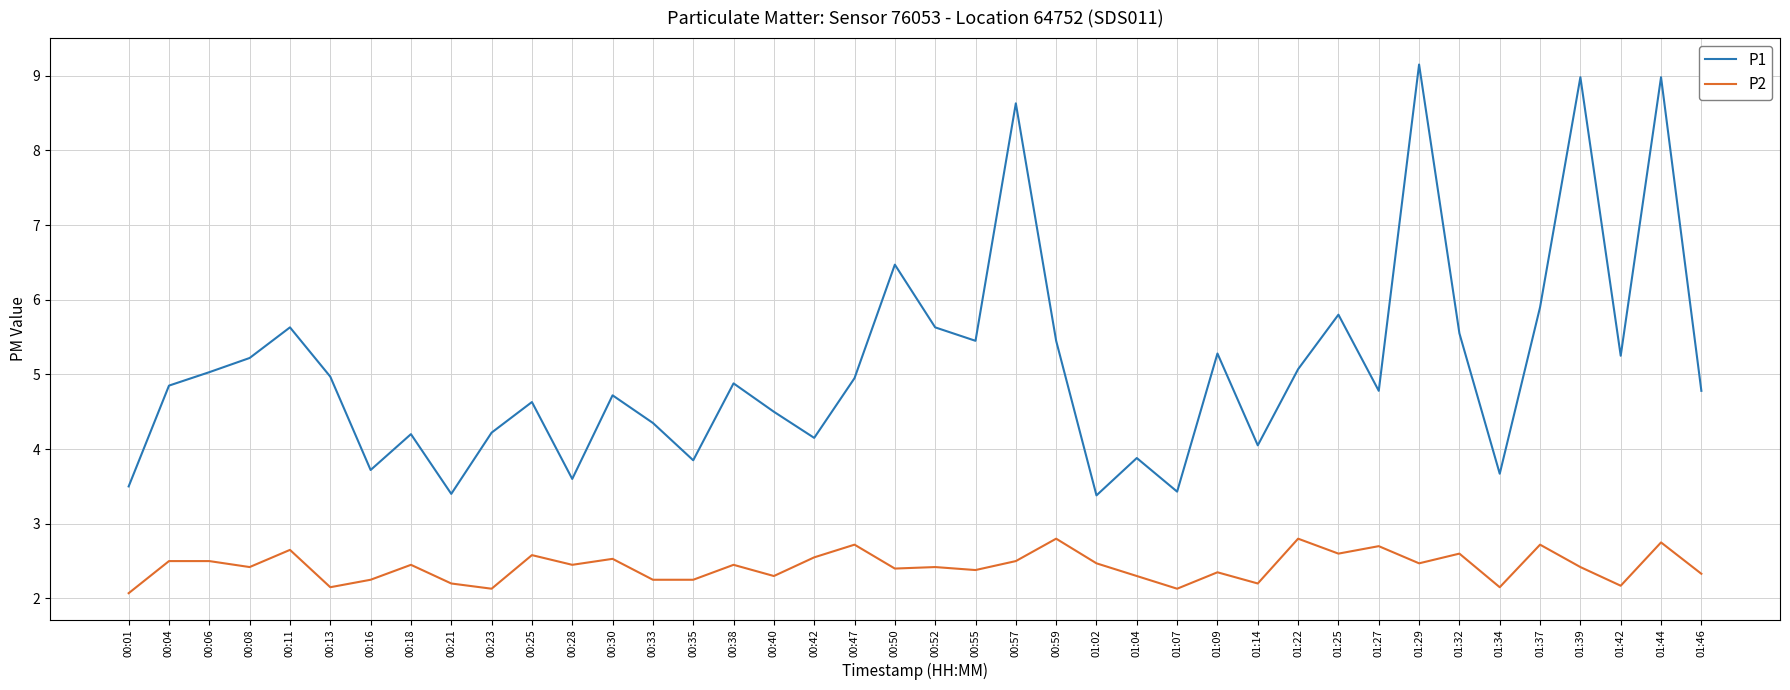

What is the average value of the P1 series?

5.1